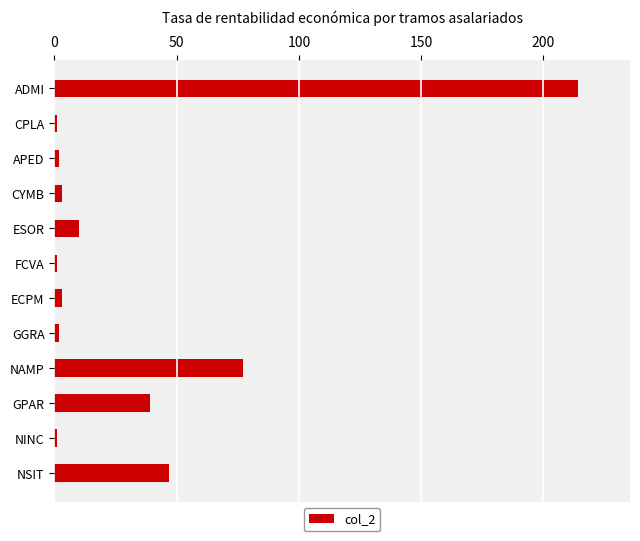

What is the label of the 6th bar from the top?

FCVA